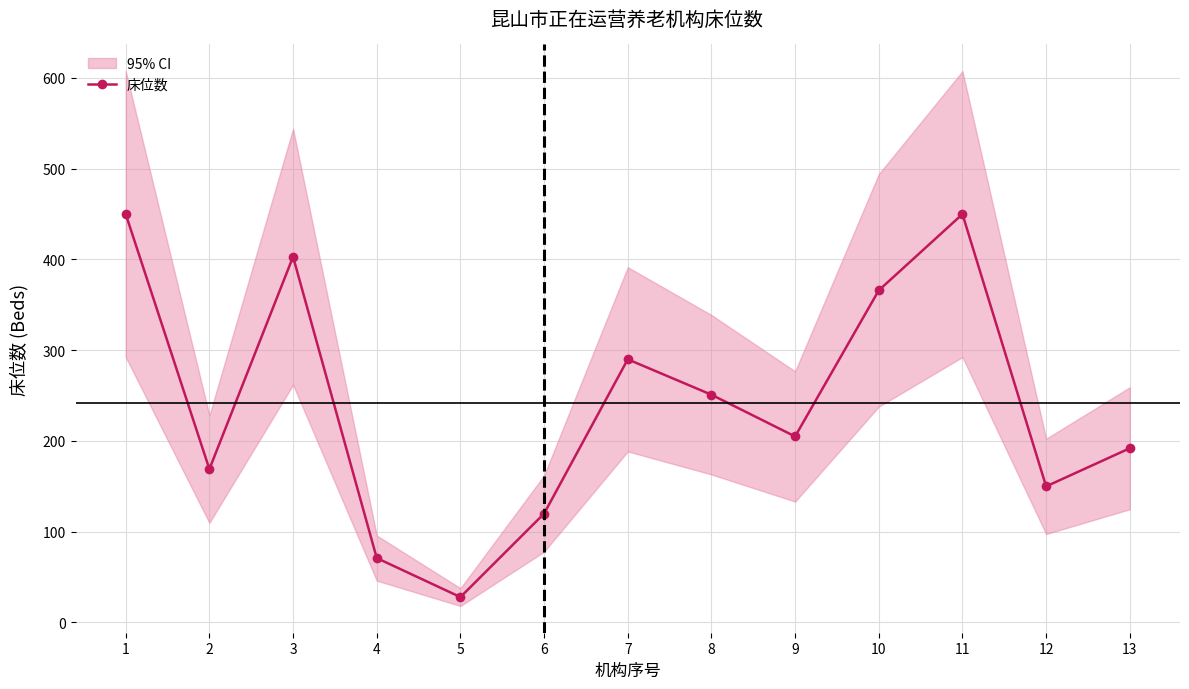

What is the difference between the maximum and minimum values?

422